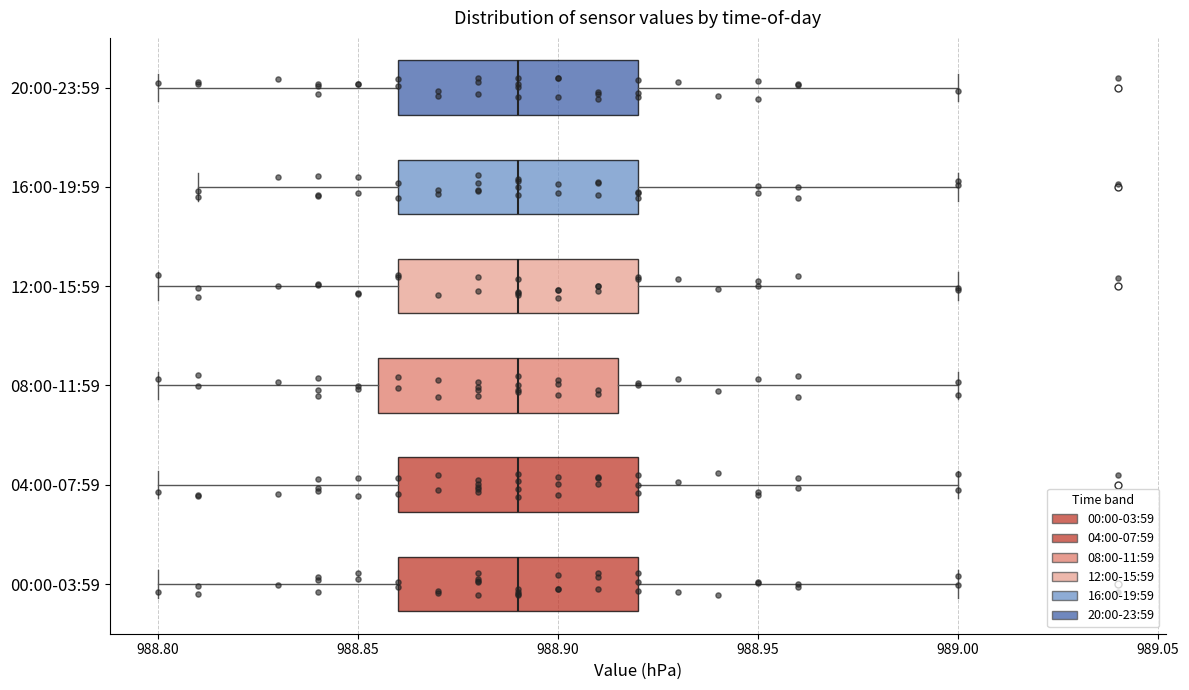

Reading bottom to top, read every box against the x-axis: the position of its median line, the range the box covers, and the ends of its whiskers. The values are not printed on the chart, so give them approximately, as read against the axis.

00:00-03:59: median 988.890, box 988.860 to 988.920, whiskers 988.800 to 989.000
04:00-07:59: median 988.890, box 988.860 to 988.920, whiskers 988.800 to 989.000
08:00-11:59: median 988.890, box 988.855 to 988.915, whiskers 988.800 to 989.000
12:00-15:59: median 988.890, box 988.860 to 988.920, whiskers 988.800 to 989.000
16:00-19:59: median 988.890, box 988.860 to 988.920, whiskers 988.810 to 989.000
20:00-23:59: median 988.890, box 988.860 to 988.920, whiskers 988.800 to 989.000